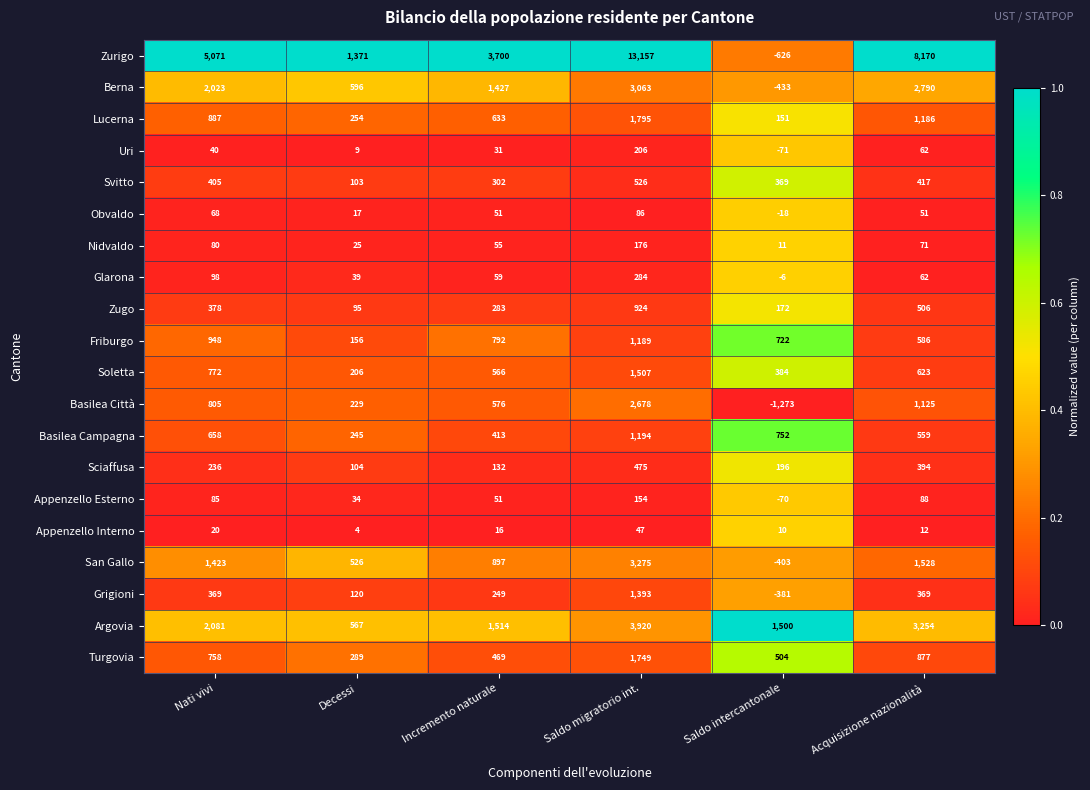

Which label corresponds to the smallest value in the chart?

Saldo intercantonale